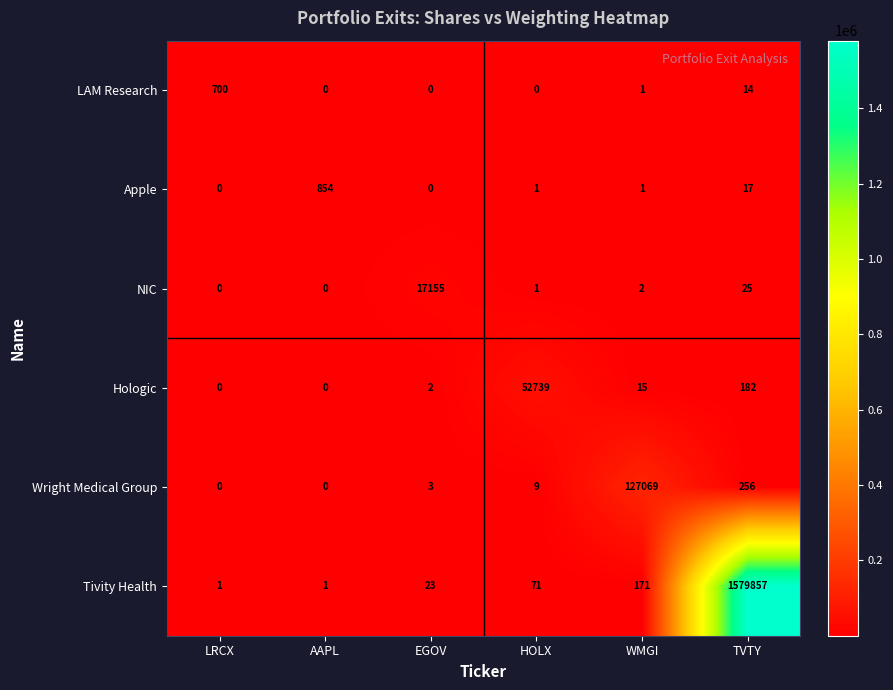

Which series has the largest total across all categories?

Tivity Health